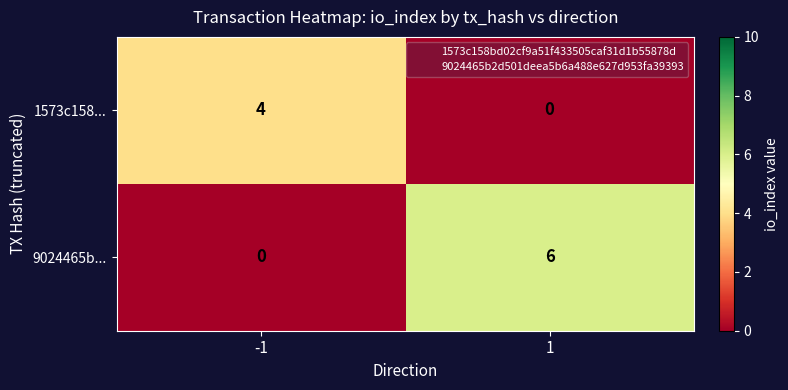

Reading left to right, list all the values displayed in this chart.

1573c158...: 4	0
9024465b...: 0	6